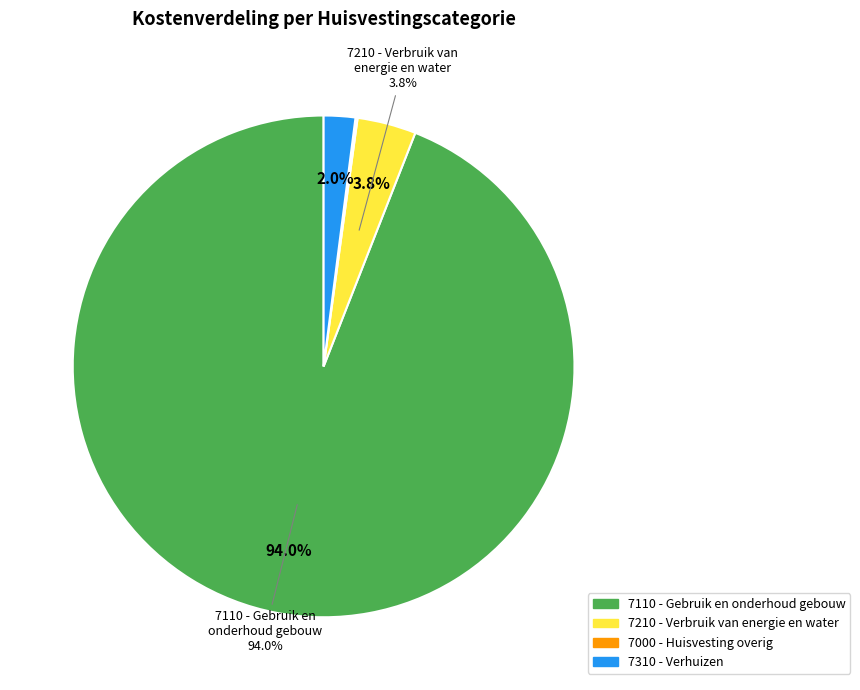

Is 7000 - Huisvesting overig the majority of the pie?

No